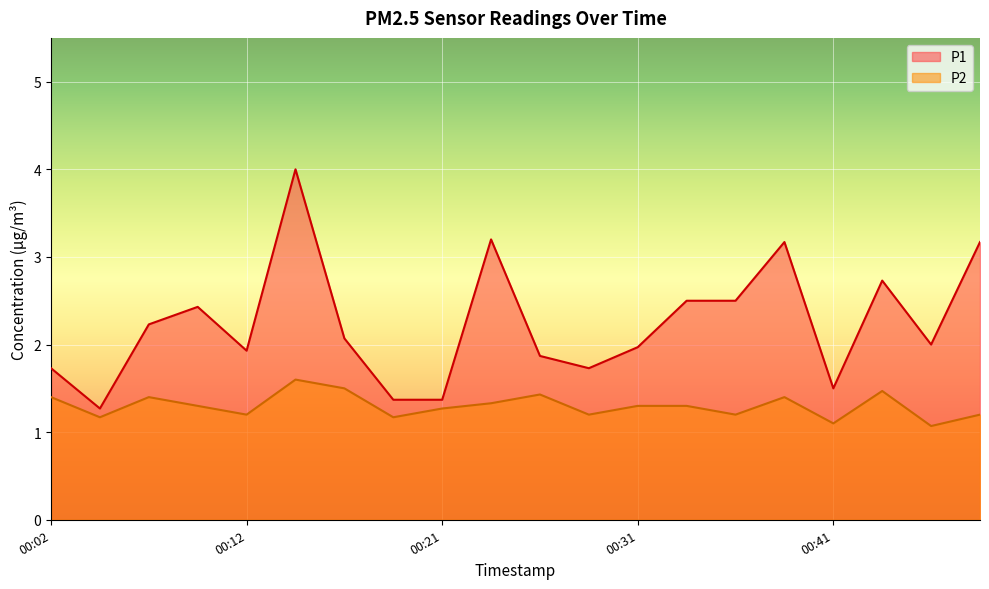

Which series has the widest spread of values?

P1